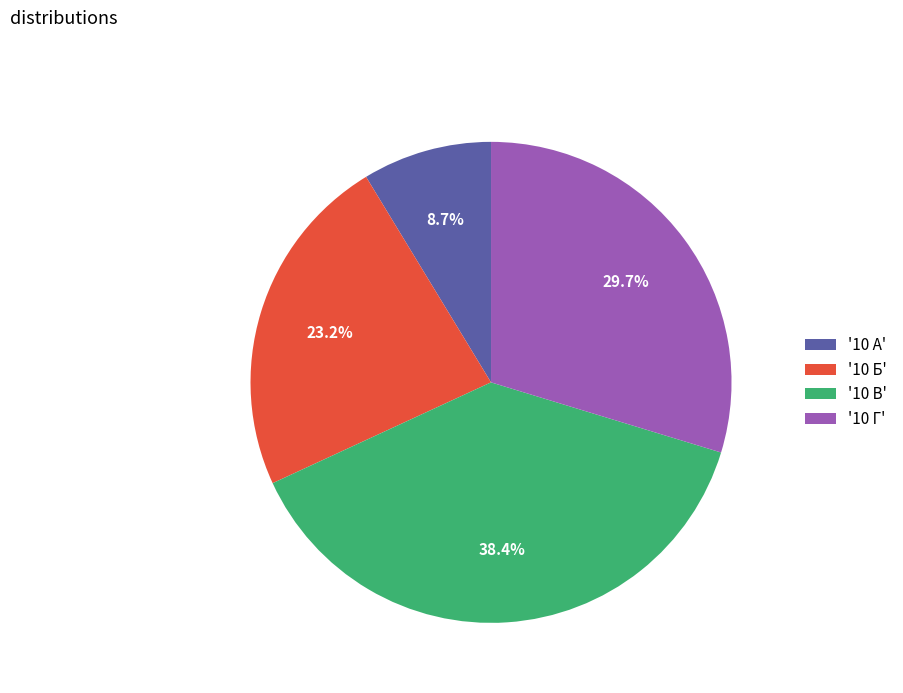

Between '10 Г' and '10 В', which is larger?

'10 В'